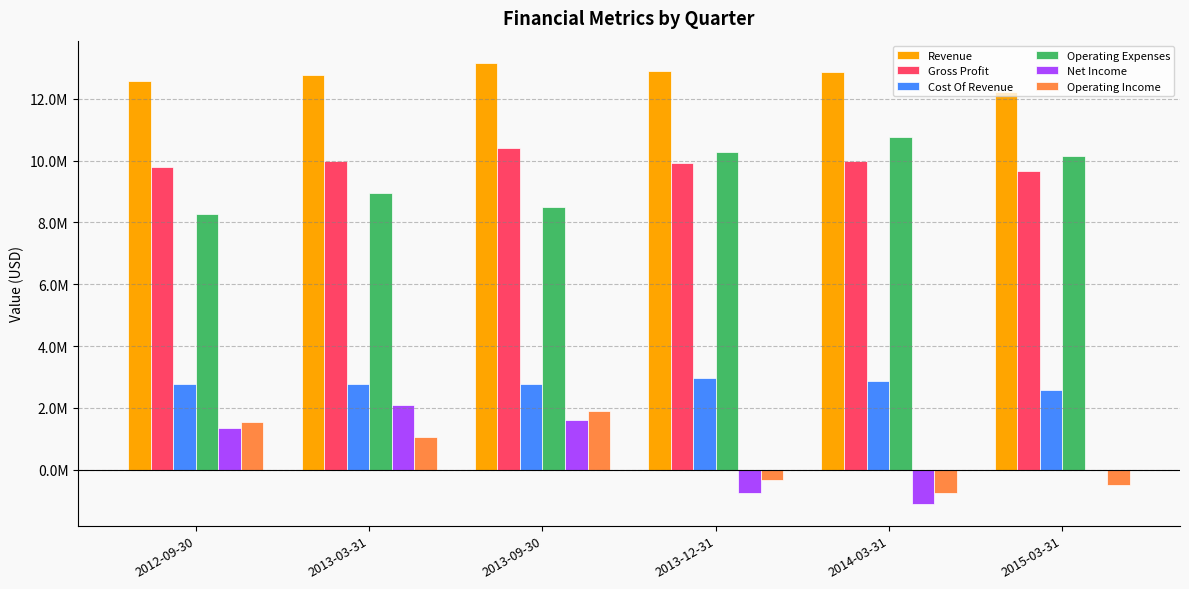

What are all the series names shown in the legend?

Revenue, Gross Profit, Cost Of Revenue, Operating Expenses, Net Income, Operating Income